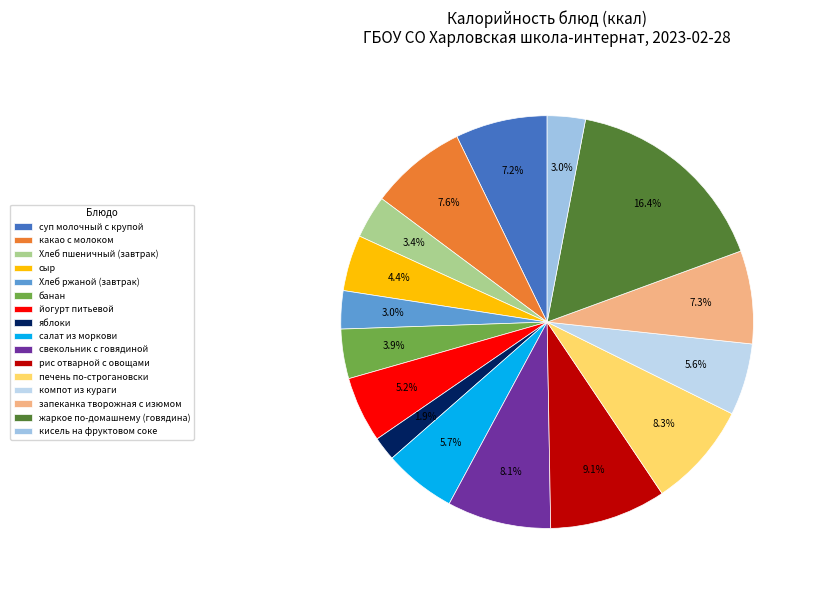

What is the ratio of the value at печень по-строгановски to the value at рис отварной с овощами?

0.9